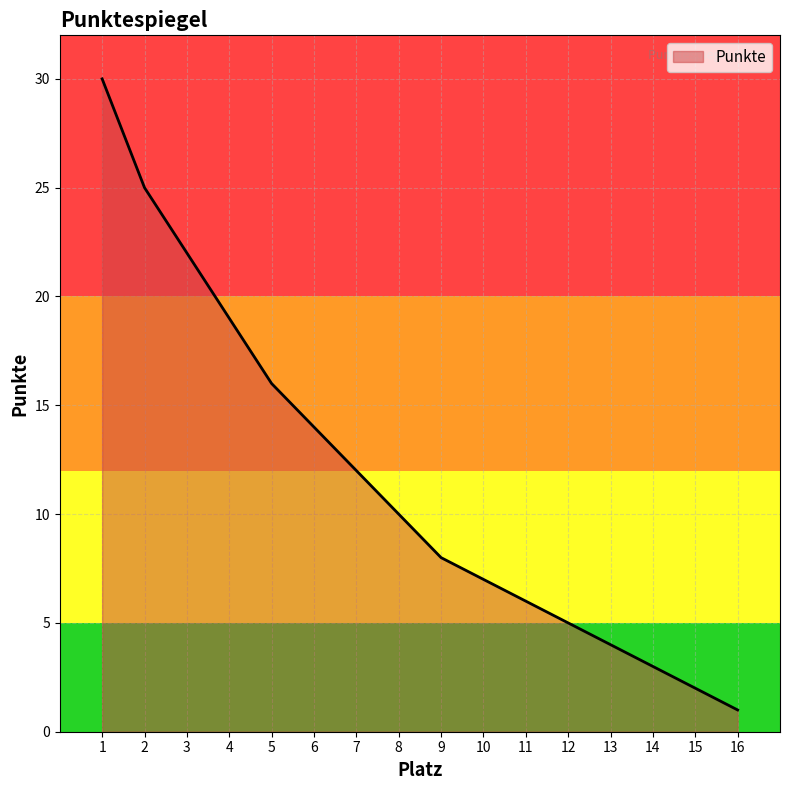

Does the chart have visible grid lines?

Yes